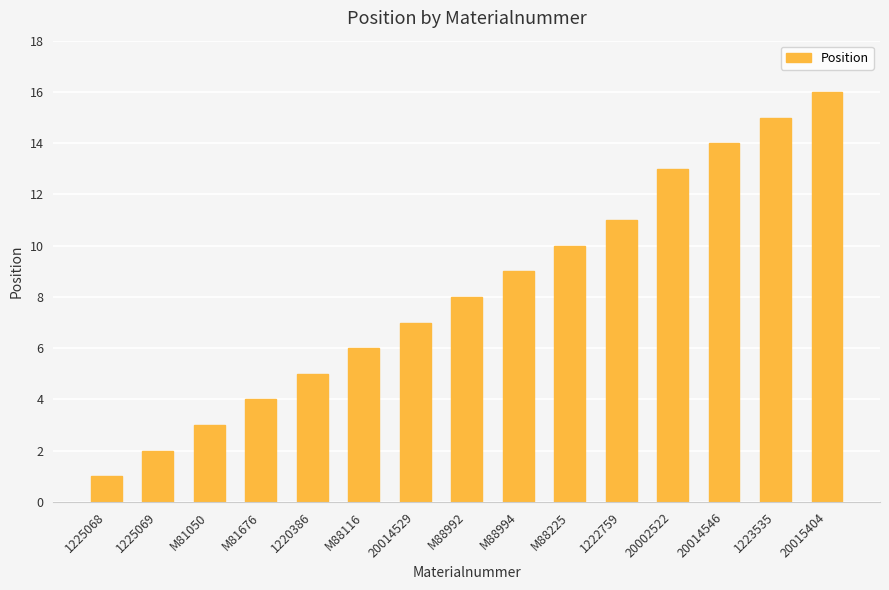

What is the change in value from M88994 to M88225?

+1